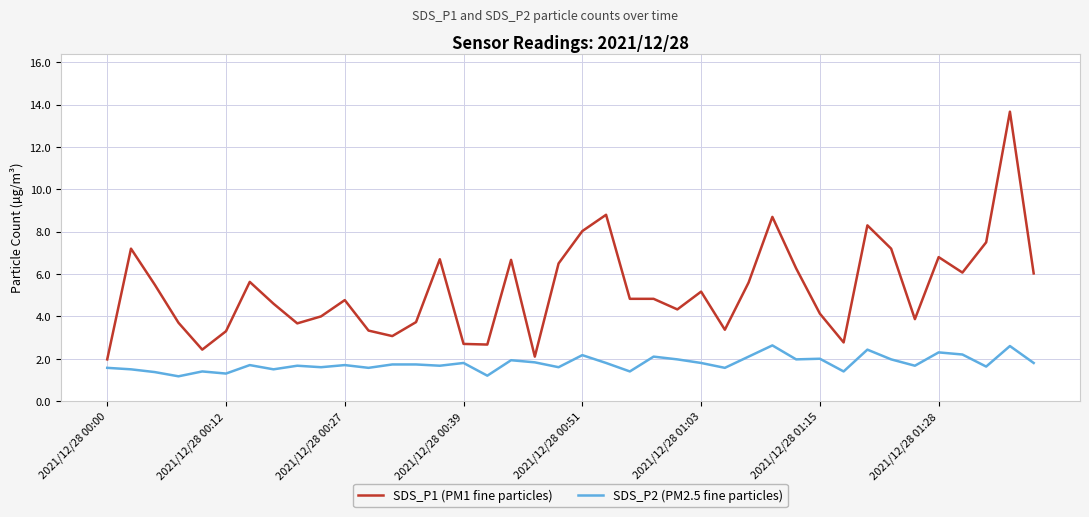

List the series in order of their overall mean, lowest first.

SDS_P2 (PM2.5 fine particles), SDS_P1 (PM1 fine particles)